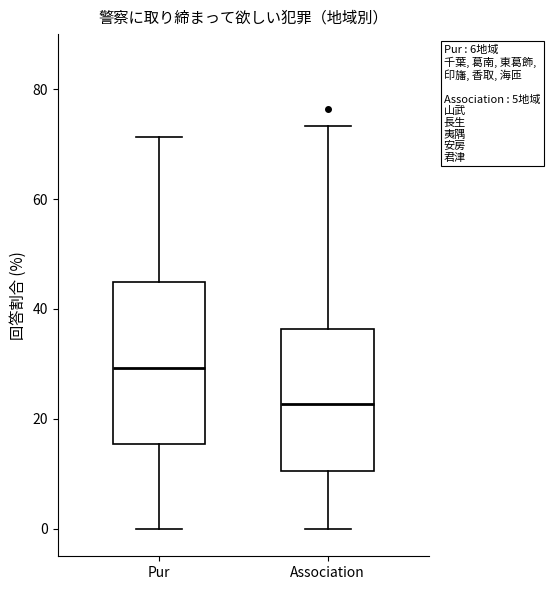

Reading left to right, transcribe this box plot: for each box, give where its median line is, the range the box spans, and where its two whiskers end, as read against the y-axis. The values are not printed on the chart, so give them approximately, as read against the axis.

Pur: median 30, box 16 to 44, whiskers 0 to 72
Association: median 22, box 10 to 36, whiskers 0 to 74